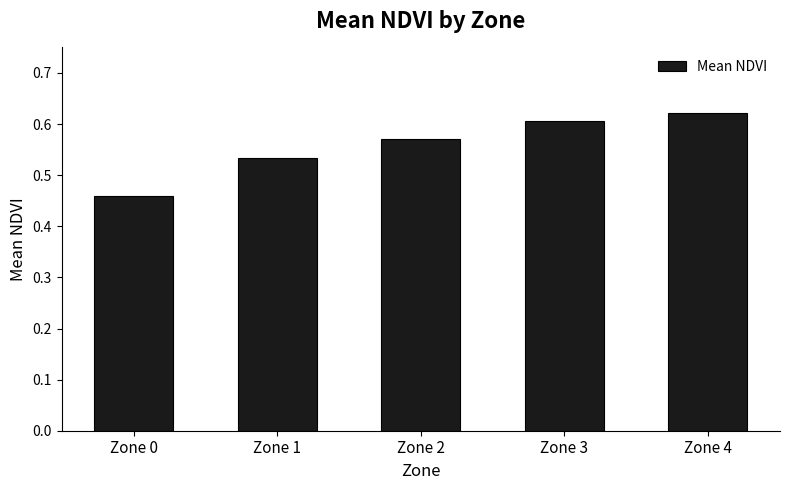

How many distinct data groups are displayed?

1